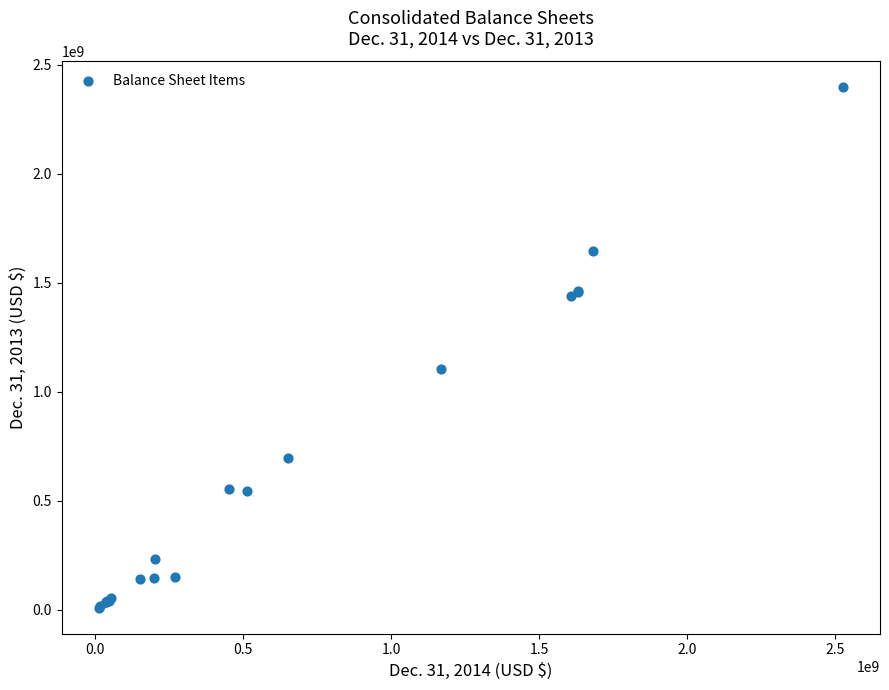

What Y value in the scatter plot is closest to 1202340988?

1104425156